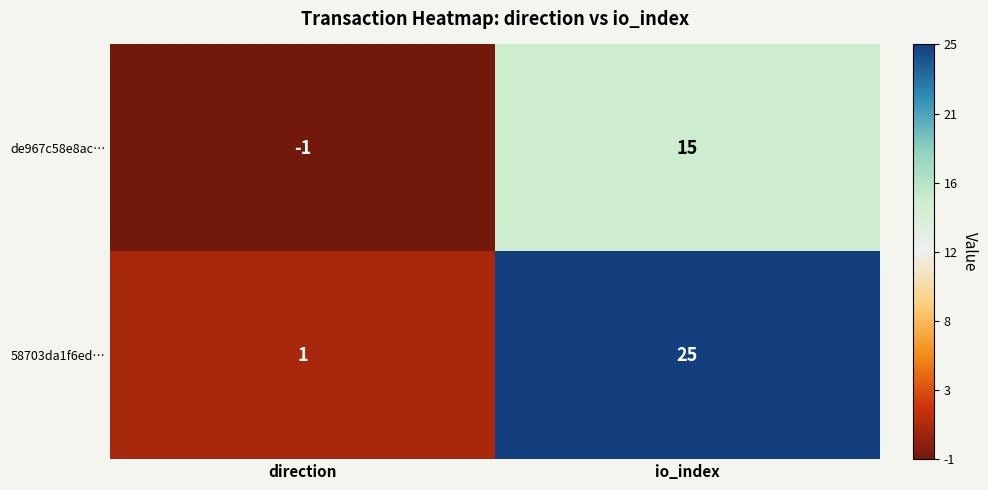

The 58703da1f6ed… series shows 1 at direction. True or false?

True